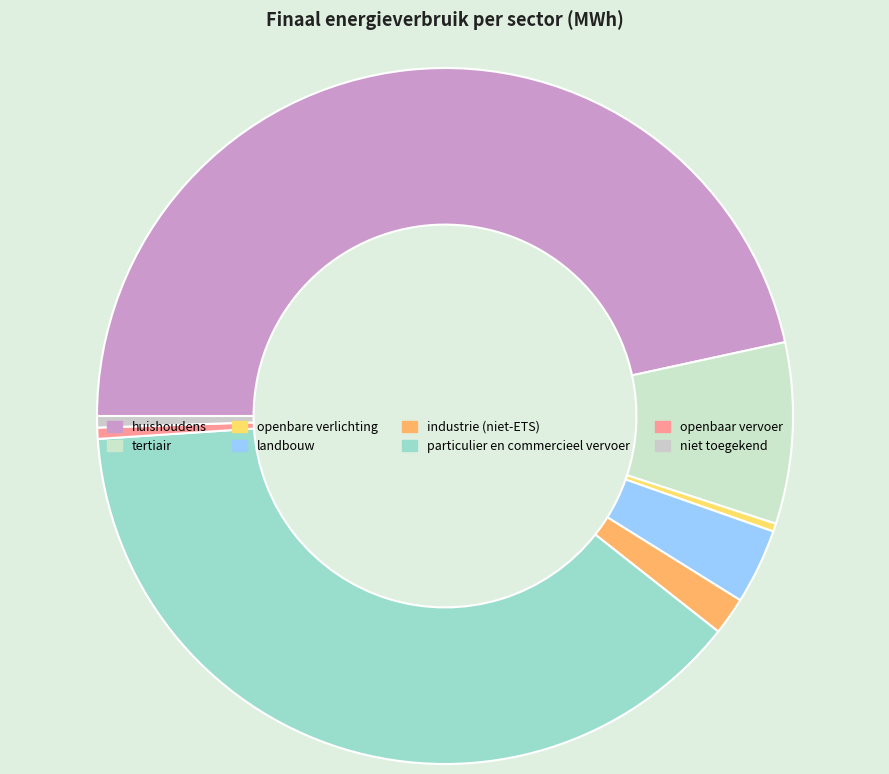

Rank the categories by value from highest to lowest.

huishoudens, particulier en commercieel vervoer, tertiair, landbouw, industrie (niet-ETS), niet toegekend, openbaar vervoer, openbare verlichting